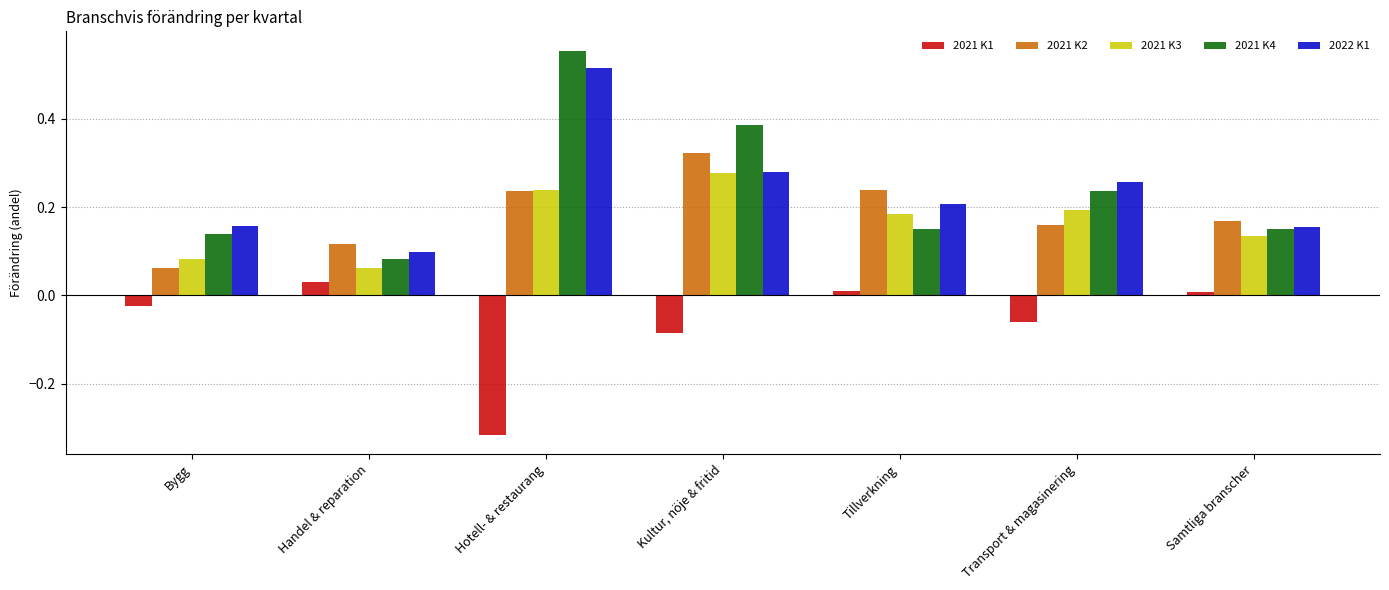

What is the sum of all 2021 K4 values?

1.7